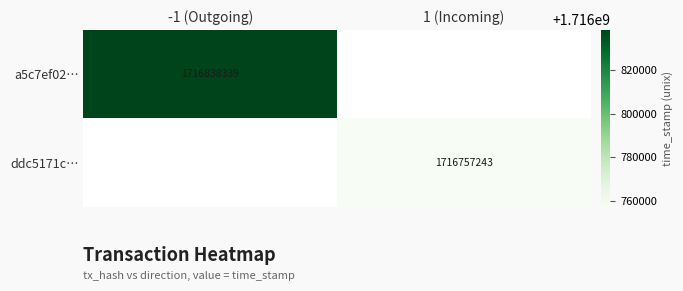

True or false: ddc5171c… has a value of 1716757243 at 1 (Incoming).

True